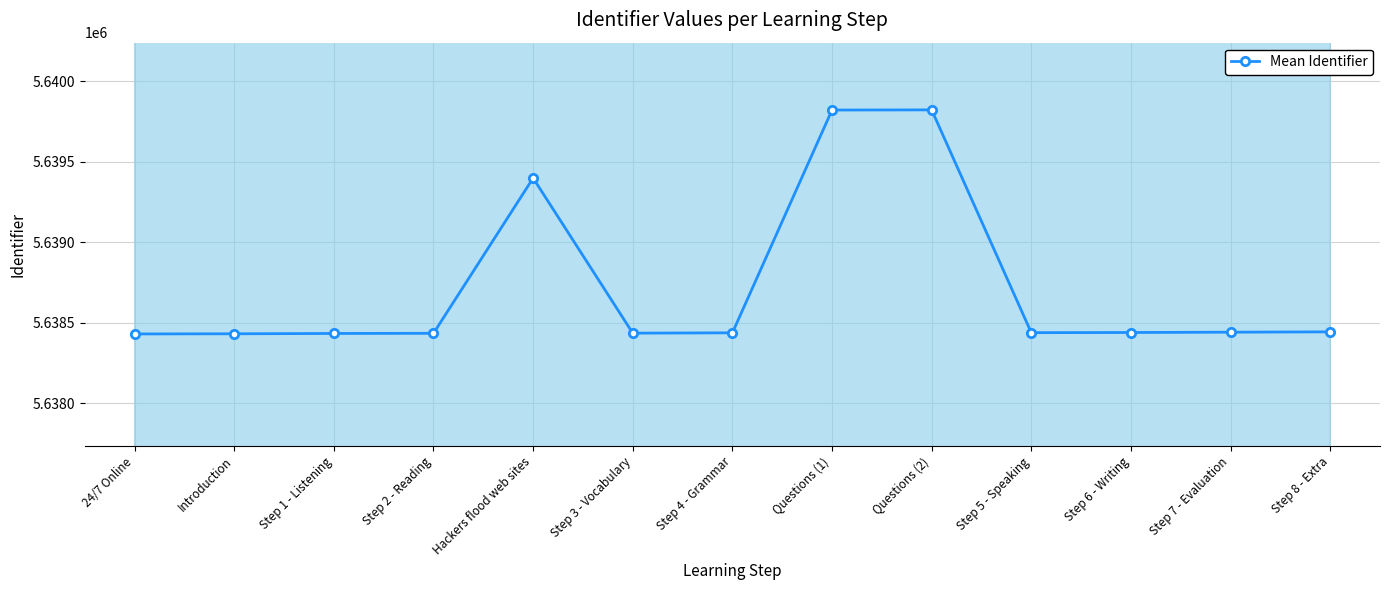

Reading right to left, transcribe all the data shown in this chart.

Step 8 - Extra=5638444	Step 7 - Evaluation=5638442	Step 6 - Writing=5638440	Step 5 - Speaking=5638439	Questions (2)=5639821	Questions (1)=5639820	Step 4 - Grammar=5638438	Step 3 - Vocabulary=5638436	Hackers flood web sites=5639398	Step 2 - Reading=5638435	Step 1 - Listening=5638434	Introduction=5638432	24/7 Online=5638431